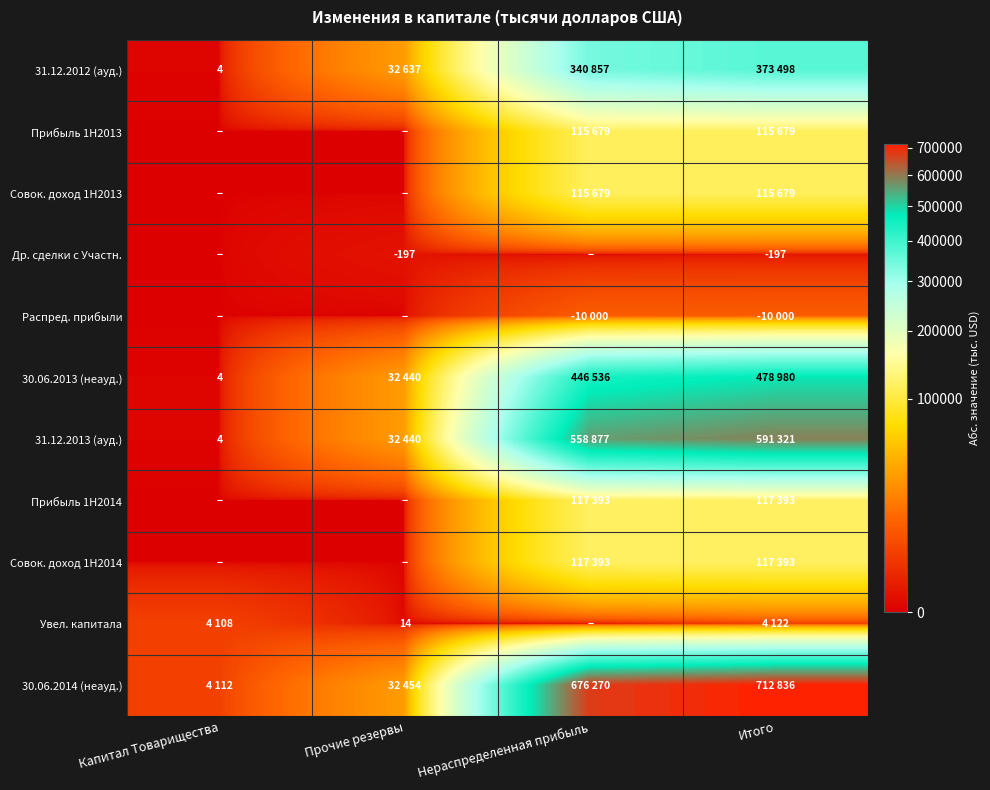

What is the sum of all Прибыль 1H2013 values?

231358